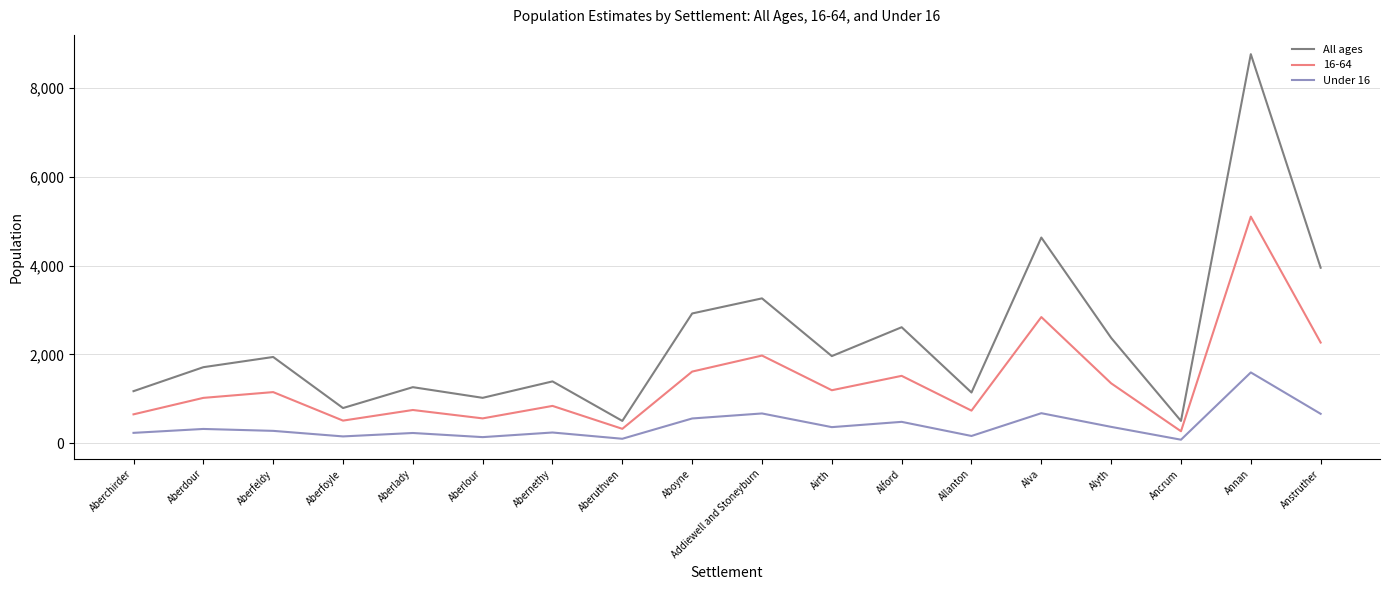

What is the spread (max minus min) of values at Alford?

2131